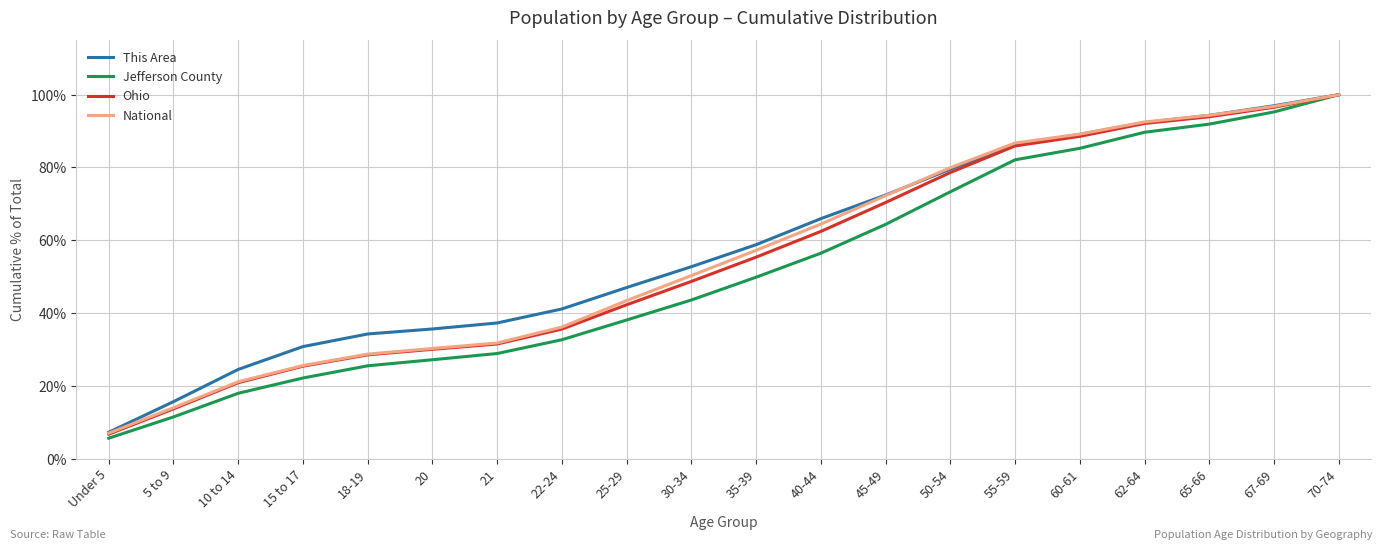

What is the total value across all series at 18-19?

116.9